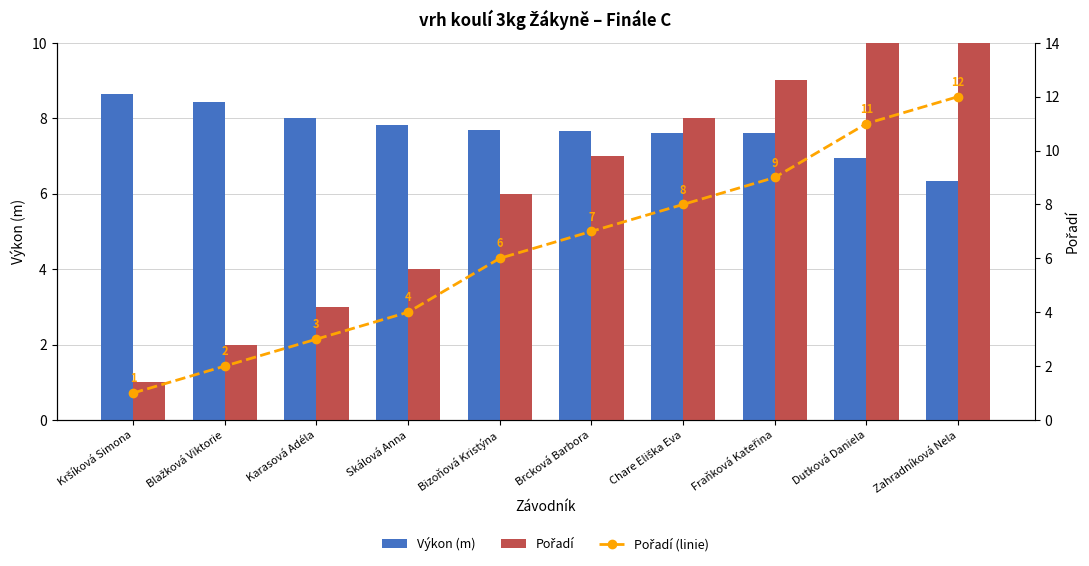

How many data points in Pořadí (linie) are less than 7?

5